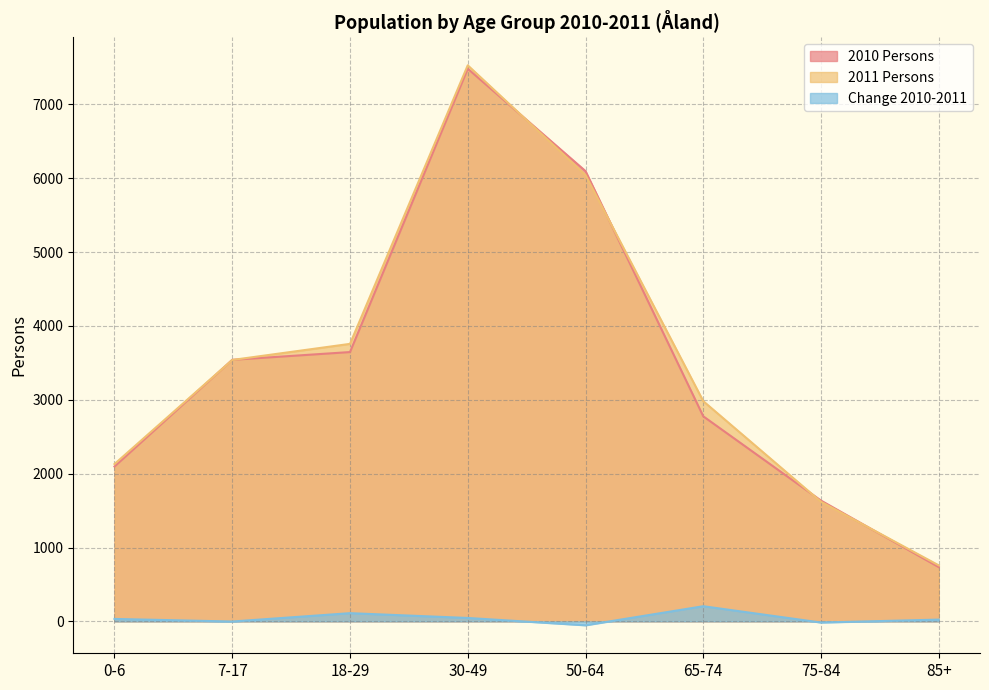

Which series changed the most between 18-29 and 65-74?

2010 Persons